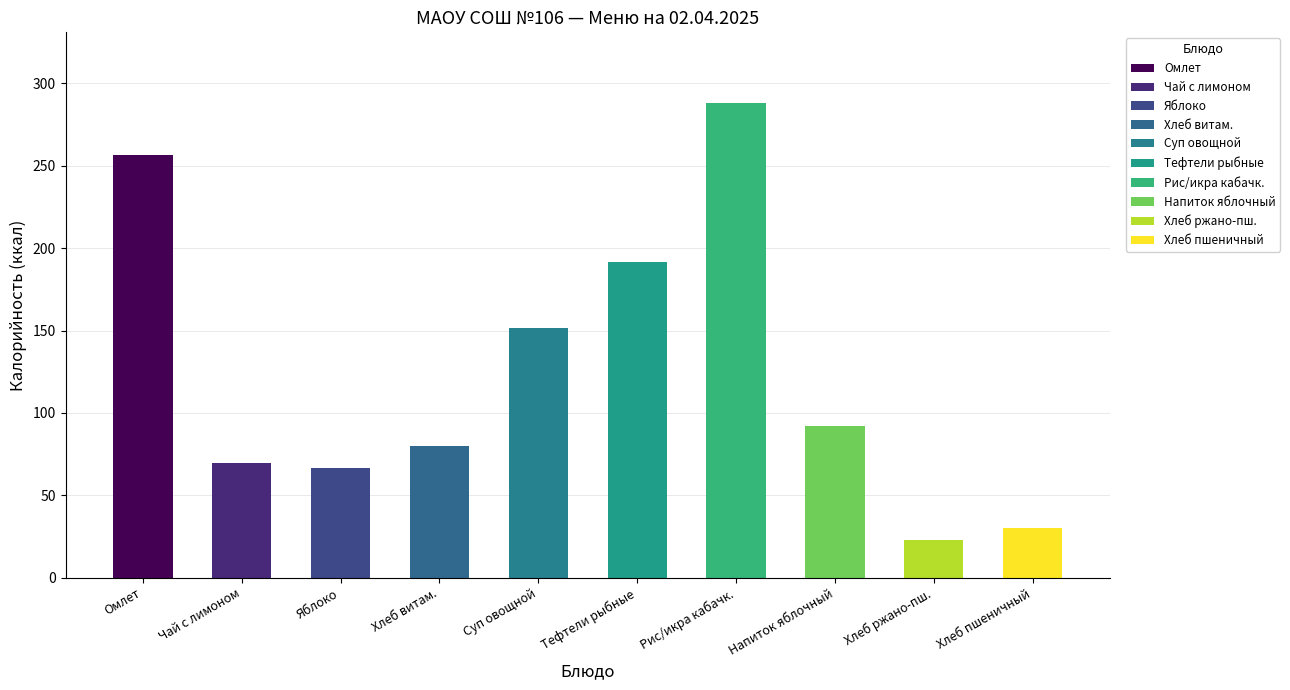

The chart shows a value of 173.2 at Рис припущенный/икра кабачковая. True or false?

False